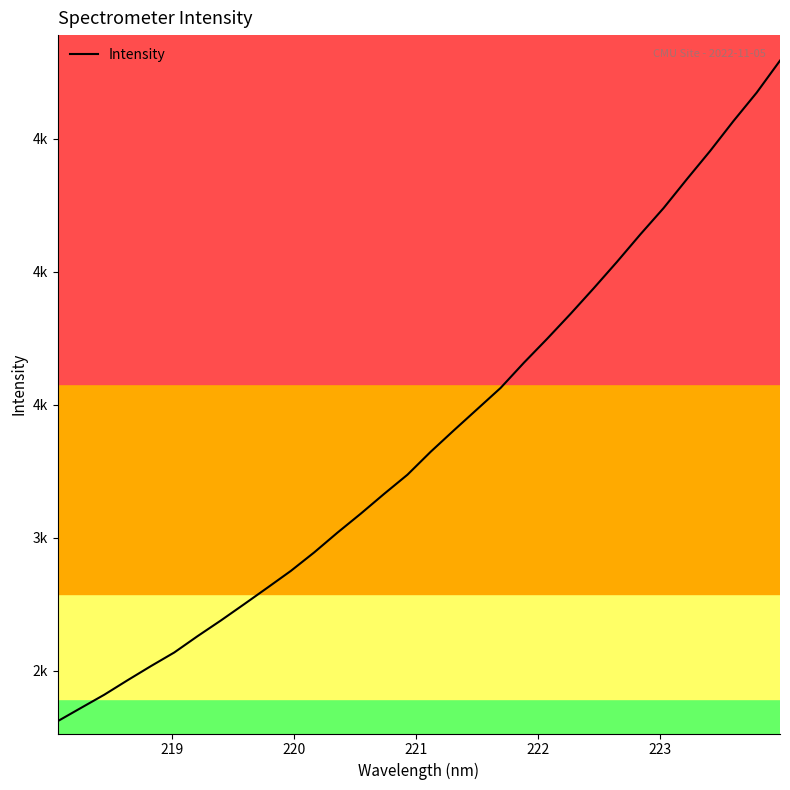

Does the chart have visible grid lines?

No